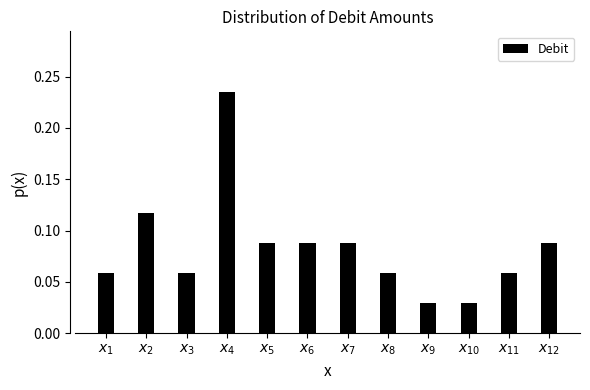

Count the values in the range 0 to 1.

12